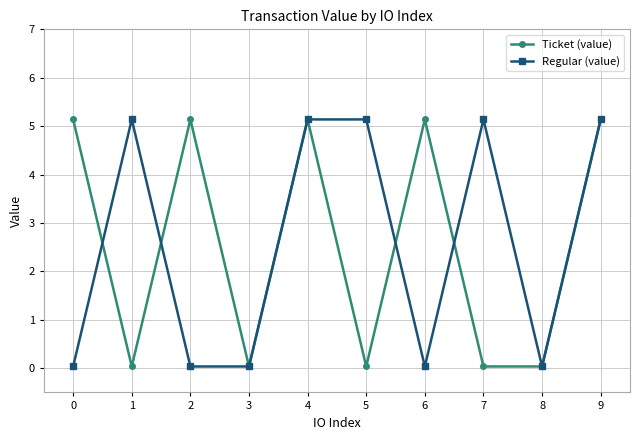

How many series are shown in this chart?

2